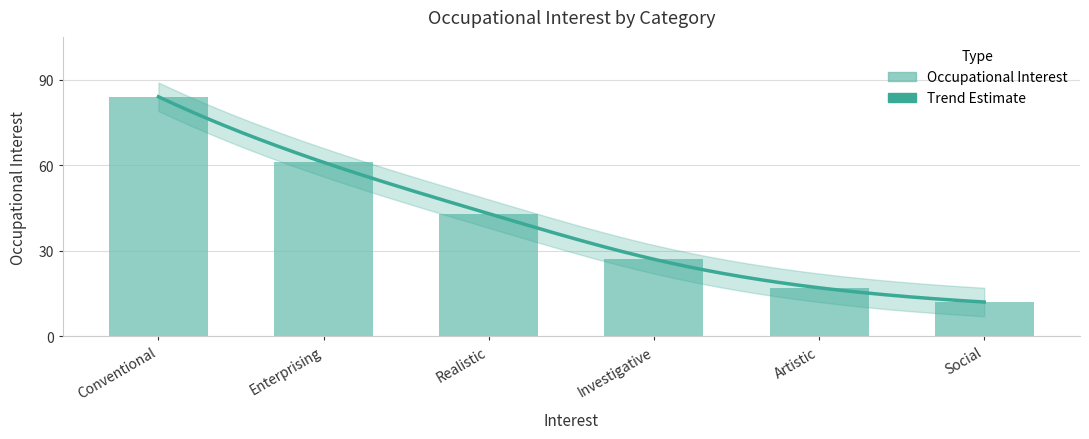

Is it true that the value at Artistic is 30?

False